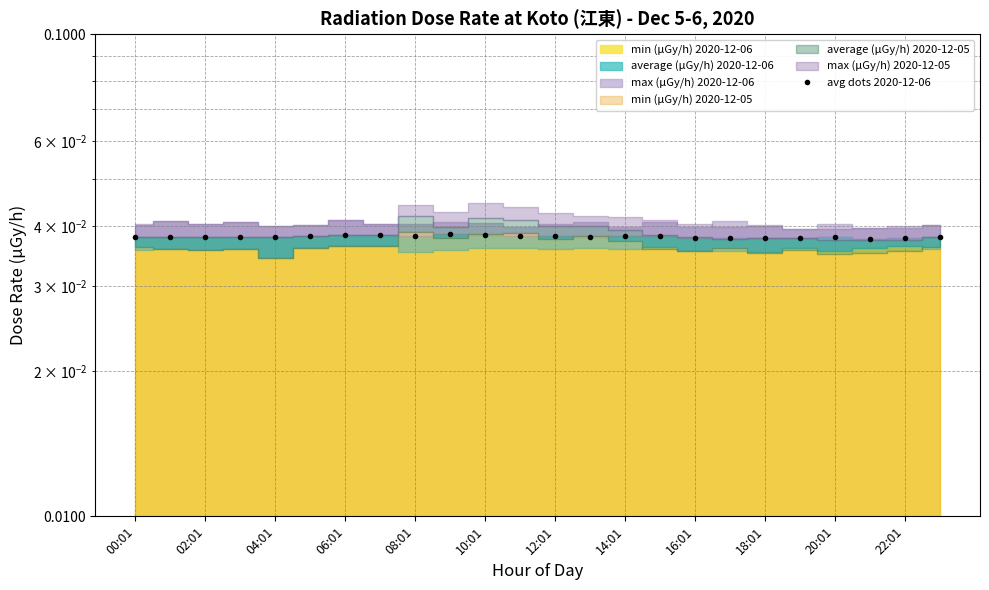

What is the sum of the values at 18:01 and 22:01?

0.1